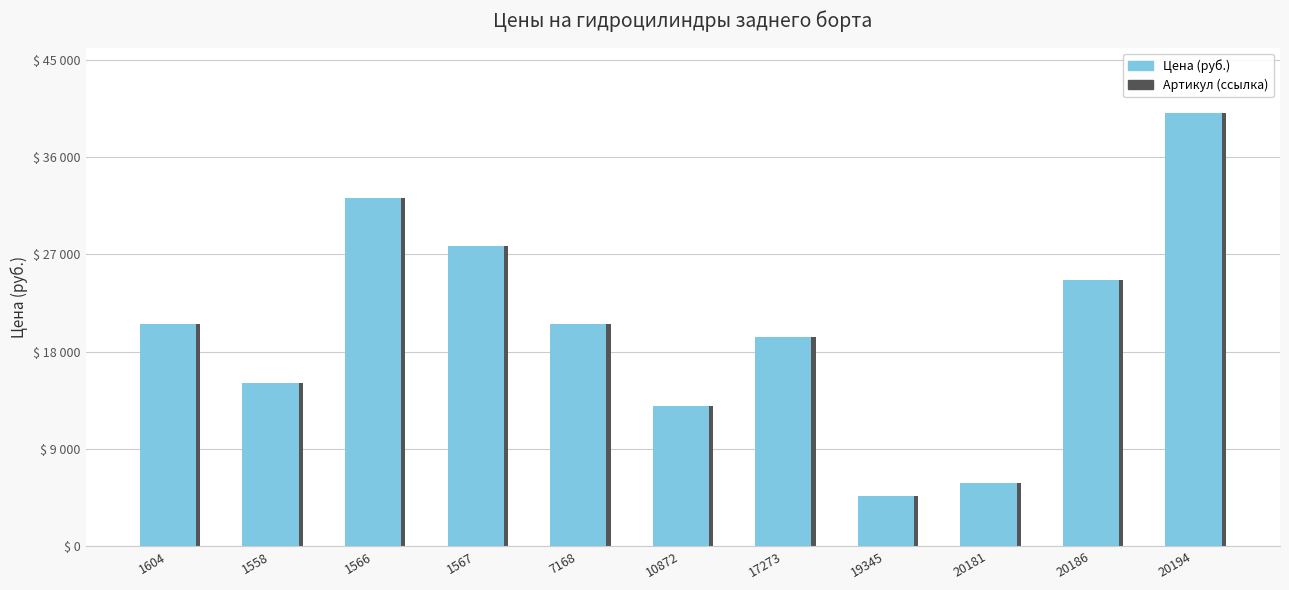

True or false: Цена (тень) has a value of 40905 at 20186.

False